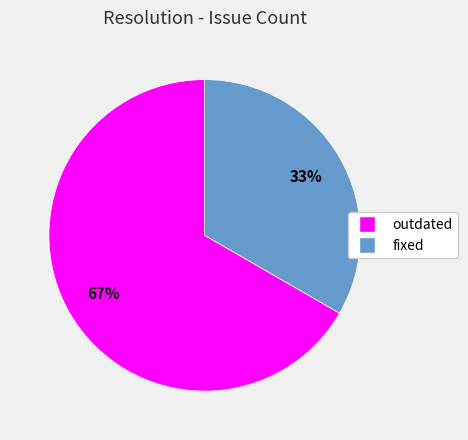

What is the largest slice in the pie chart?

outdated